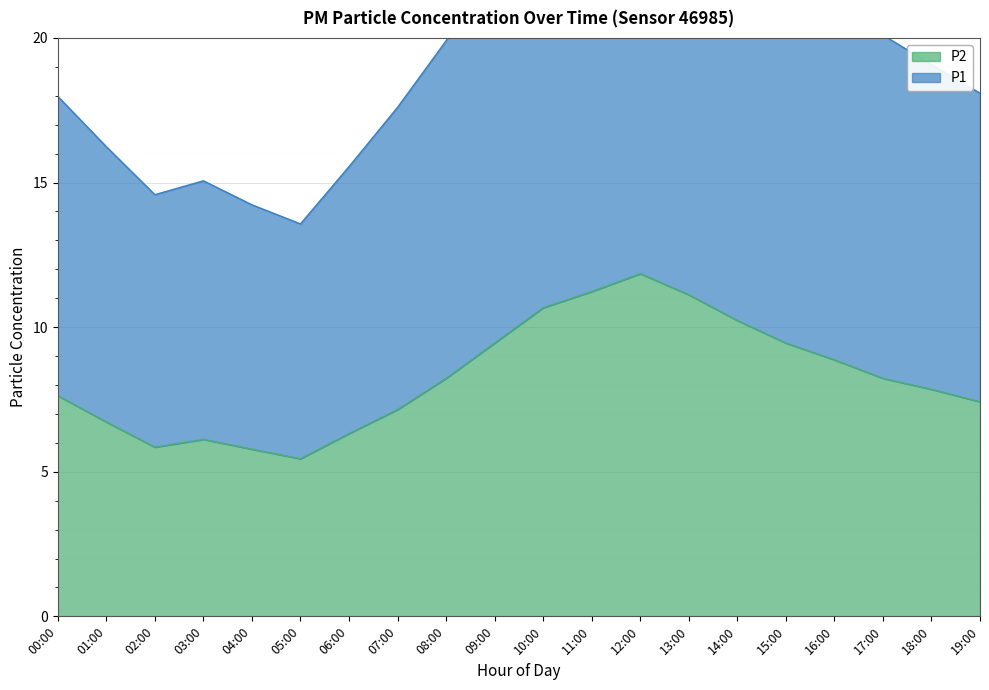

Is it true that P2 equals 17.2 at 10:00?

False